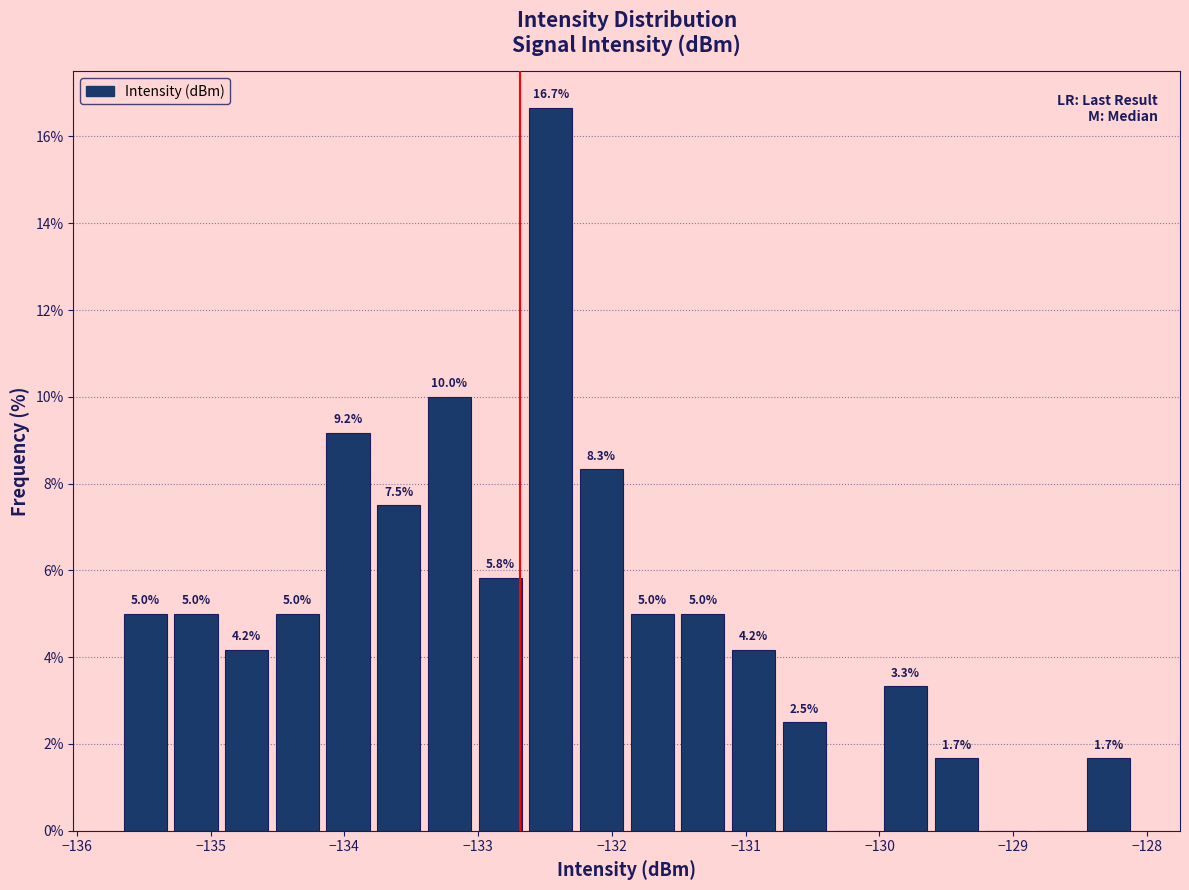

Read against the x-axis, roughly where is the centre of the tallest bar?

-132.5